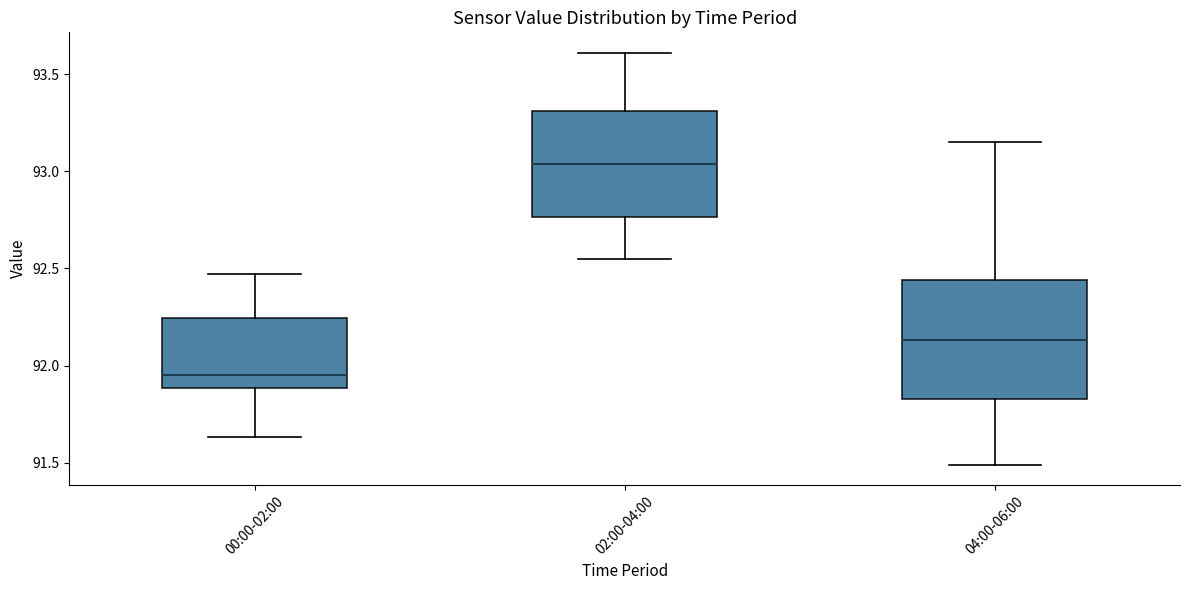

Which box's median line is the highest?

02:00-04:00